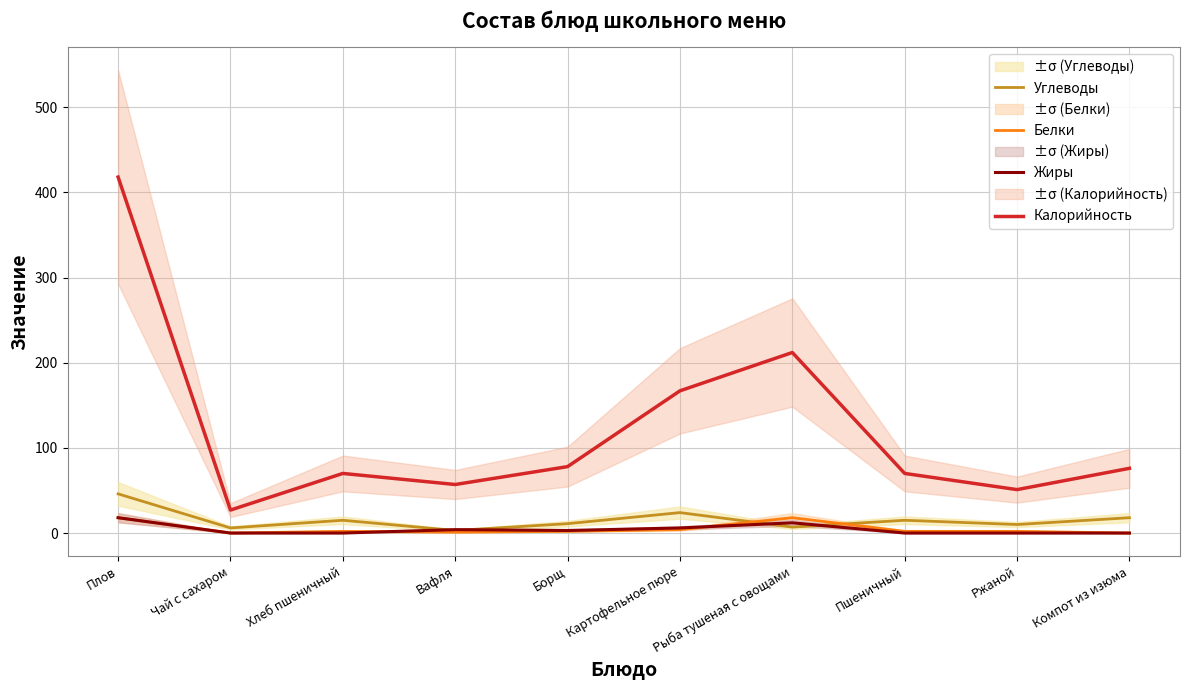

Between Хлеб пшеничный and Картофельное пюре, which series saw the biggest shift?

Калорийность